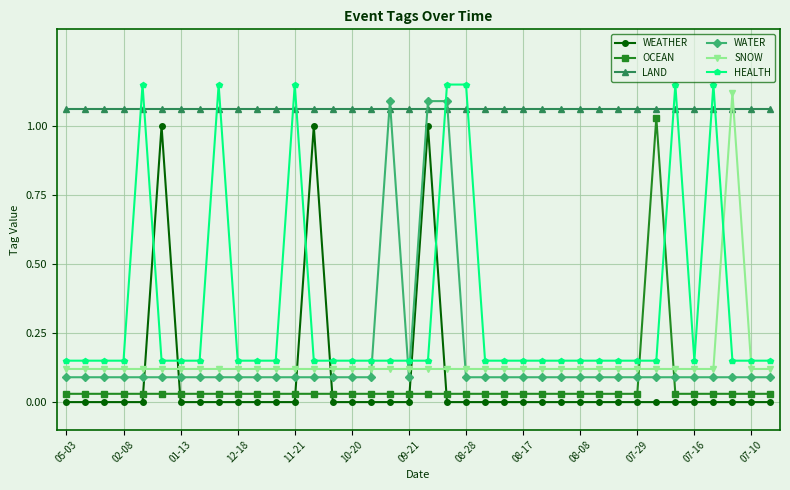

Which series has the largest total across all categories?

LAND